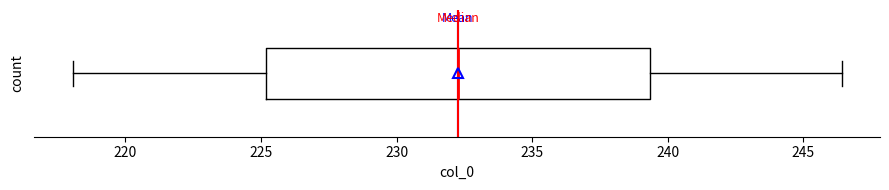

Transcribe this box plot: give where the median line is, the range the box spans, and where the two whiskers end, as read against the x-axis. The values are not printed on the chart, so give them approximately, as read against the axis.

median 232.5, box 225.0 to 239.5, whiskers 218.0 to 246.5